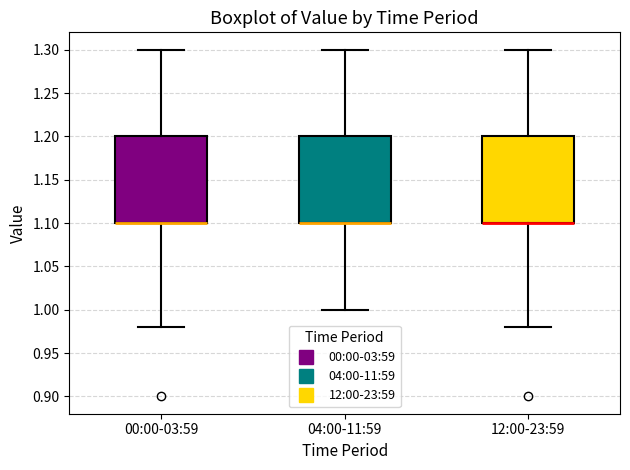

Reading left to right, transcribe this box plot: for each box, give where its median line is, the range the box spans, and where its two whiskers end, as read against the y-axis. The values are not printed on the chart, so give them approximately, as read against the axis.

00:00-03:59: median 1.10 (drawn on the box's lower edge), box 1.10 to 1.20, whiskers 0.98 to 1.30
04:00-11:59: median 1.10 (drawn on the box's lower edge), box 1.10 to 1.20, whiskers 1.00 to 1.30
12:00-23:59: median 1.10 (drawn on the box's lower edge), box 1.10 to 1.20, whiskers 0.98 to 1.30